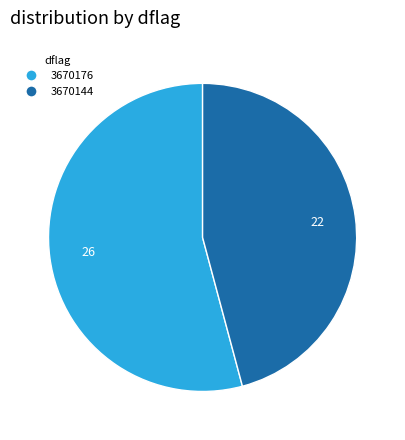

Is there a majority slice in this chart?

Yes